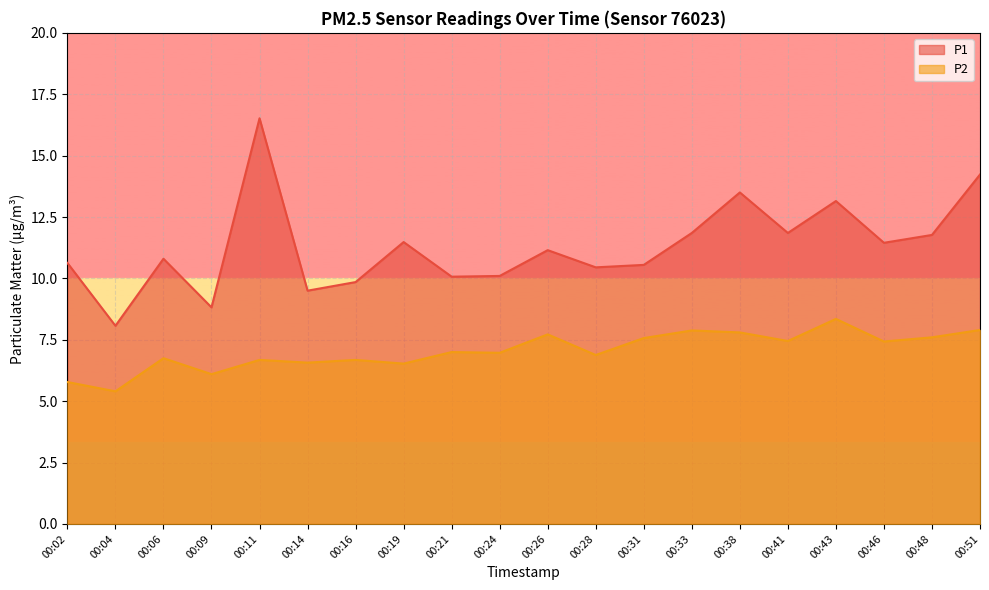

How many data points in P2 are above 7?

9